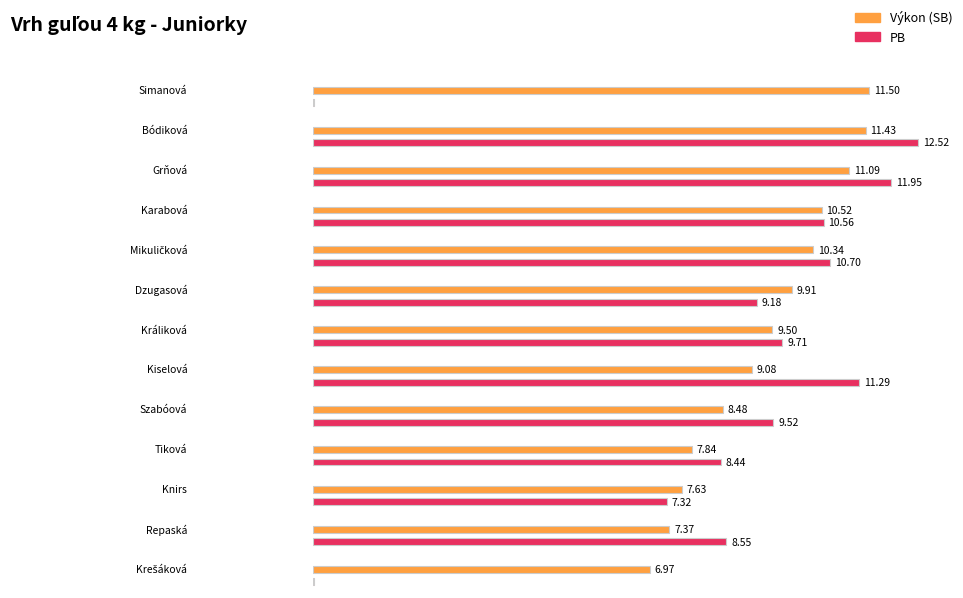

Reading right to left, what are all the values shown in this chart?

Výkon: 7.0	7.4	7.6	7.8	8.5	9.1	9.5	9.9	10.3	10.5	11.1	11.4	11.5
PB: 0.0	8.6	7.3	8.4	9.5	11.3	9.7	9.2	10.7	10.6	11.9	12.5	0.0